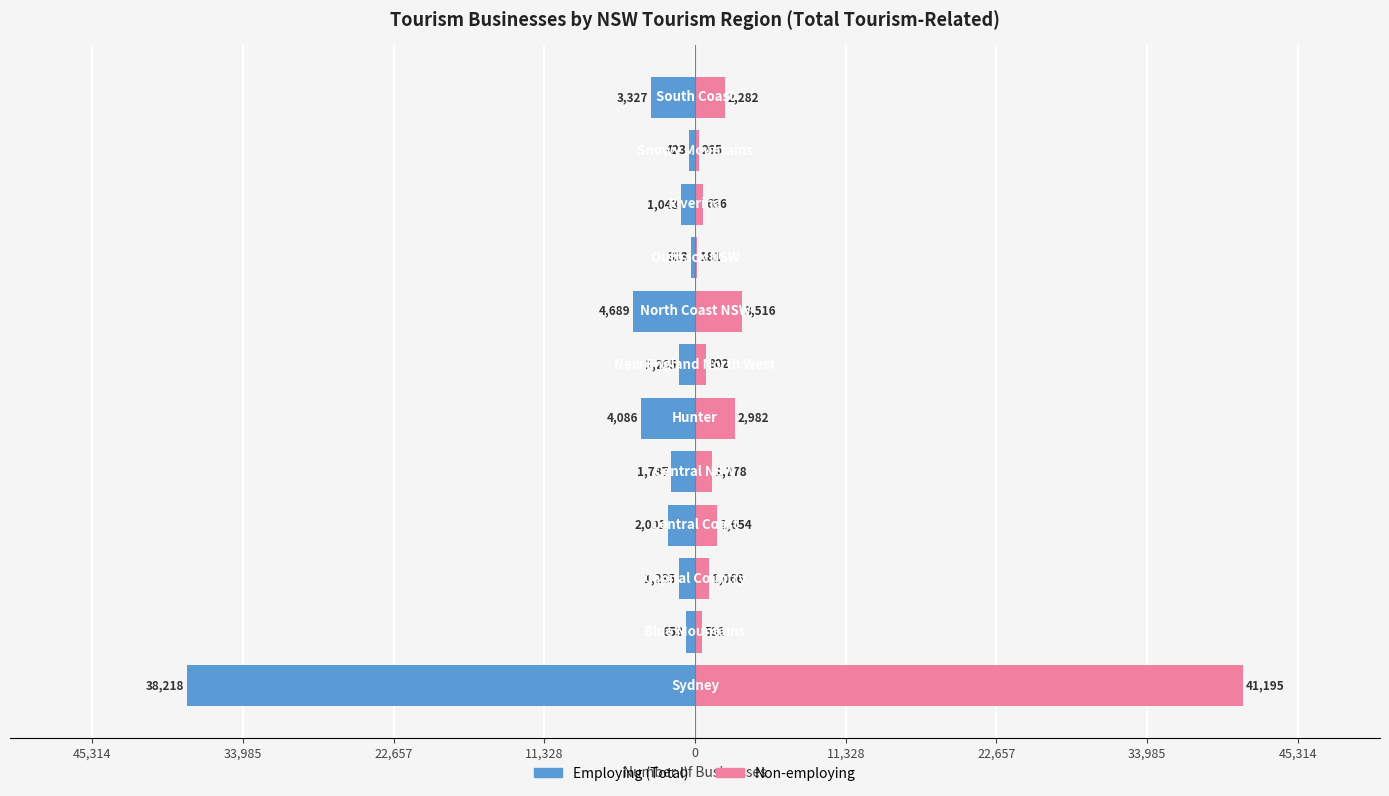

At how many categories does at least one series exceed -19118?

12